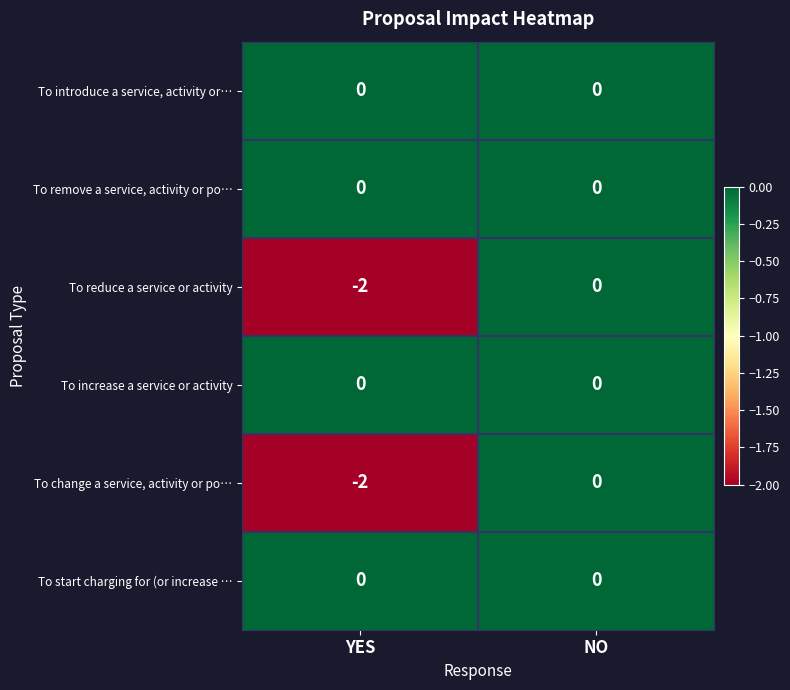

What is the total value across all series at YES?

-4